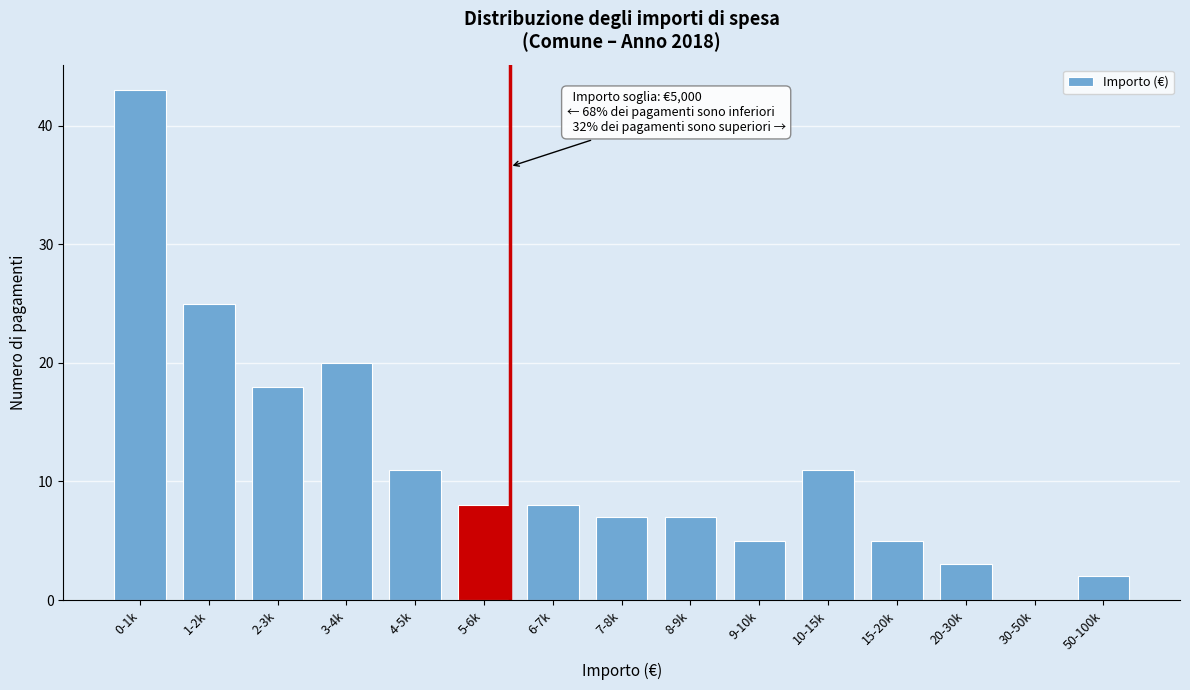

Reading right to left, what are all the values shown in this chart?

50-100k=2	30-50k=0	20-30k=3	15-20k=5	10-15k=11	9-10k=5	8-9k=7	7-8k=7	6-7k=8	5-6k=8	4-5k=11	3-4k=20	2-3k=18	1-2k=25	0-1k=43